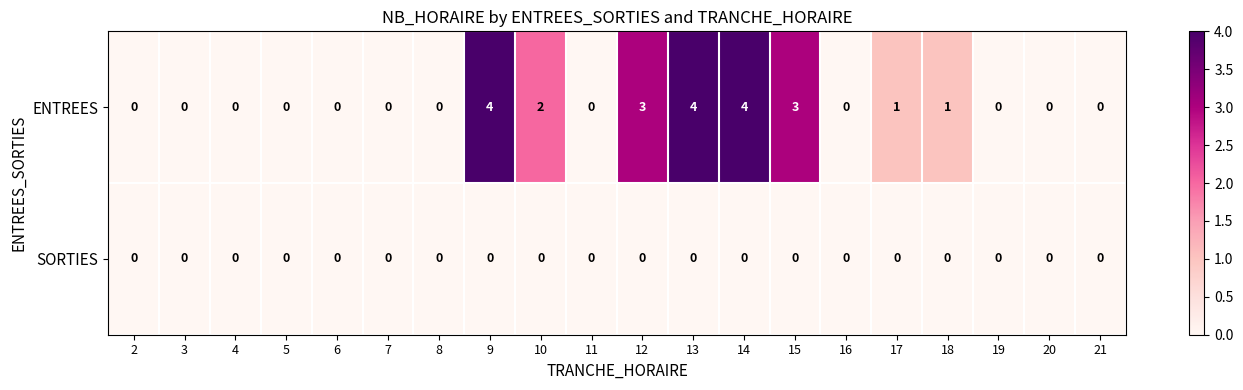

Is the value of ENTREES at 10 greater than the value of SORTIES at 20?

Yes